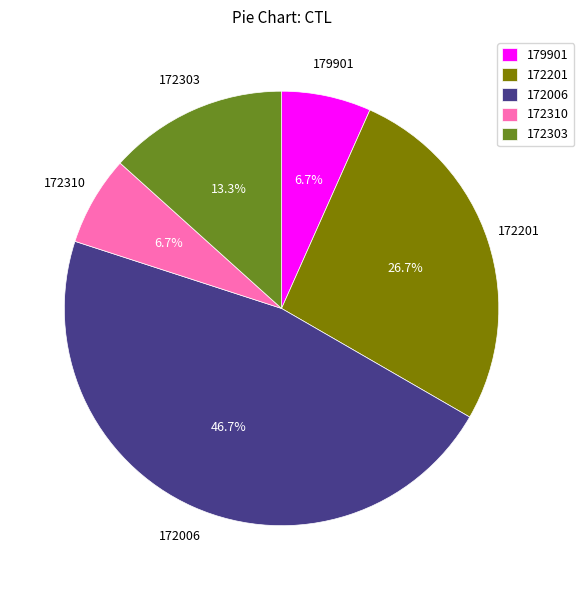

To the nearest percent, what is the difference between the largest and smallest slice percentages?

40%